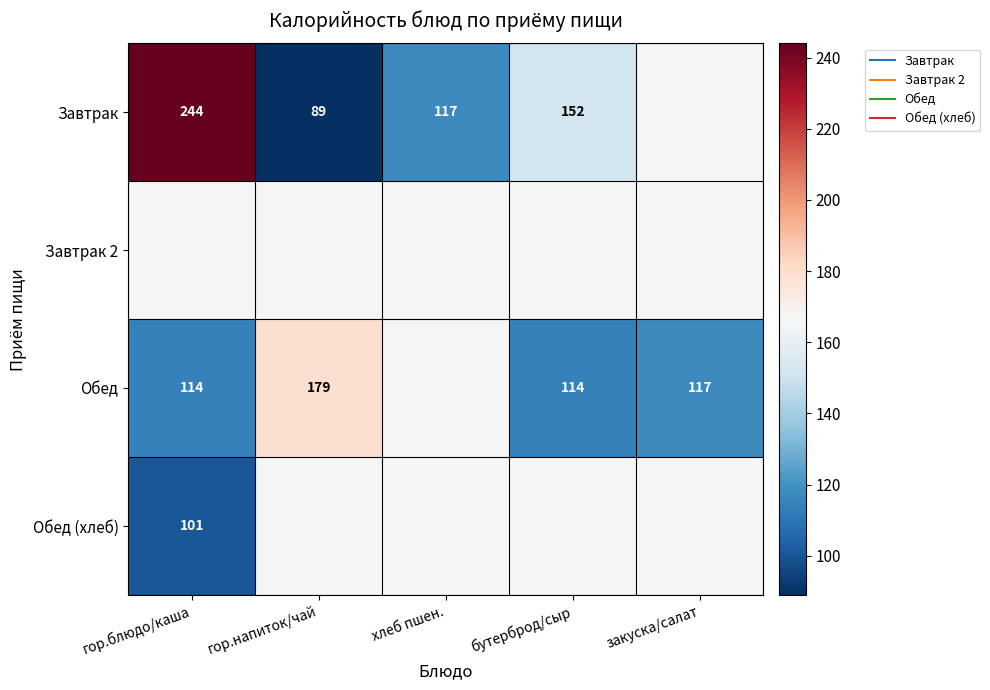

Which category has the highest value in the Обед series?

гор.напиток/чай